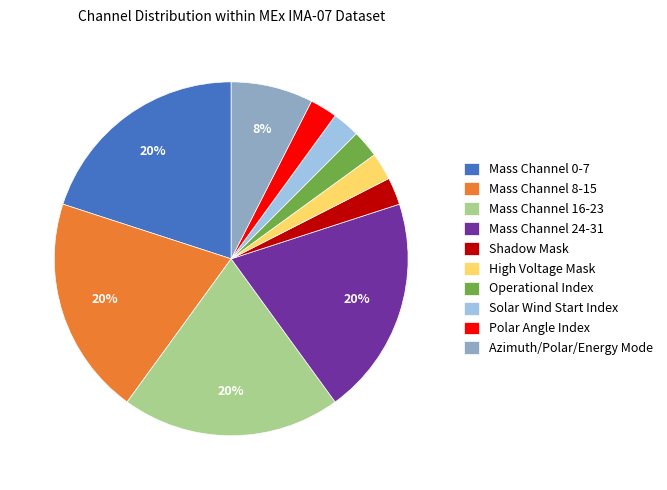

To the nearest percent, what percentage of the pie is High Voltage Mask?

3%